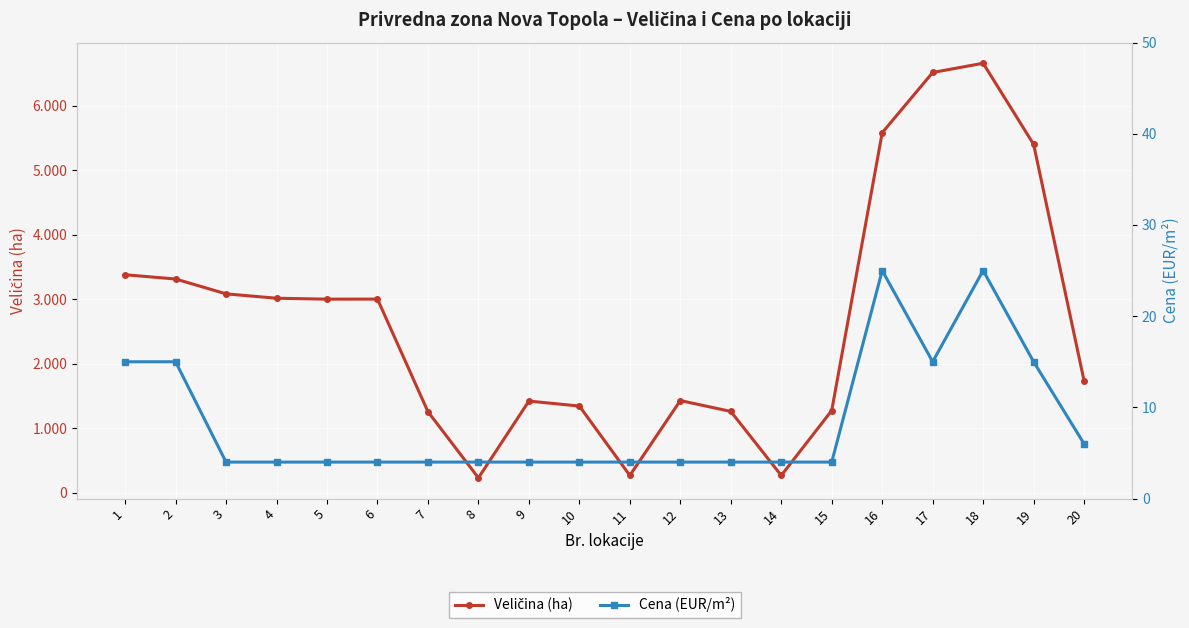

Which category has the highest value in the Cena (EUR/m²) series?

16